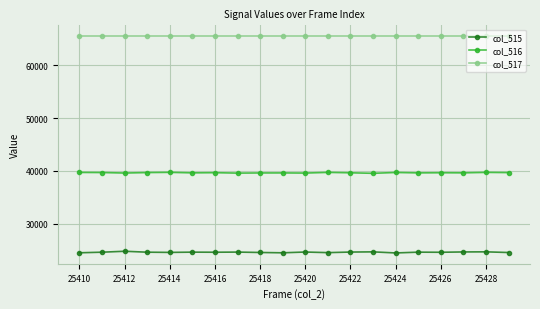

True or false: col_516 has more than 1 interior local peaks.

True